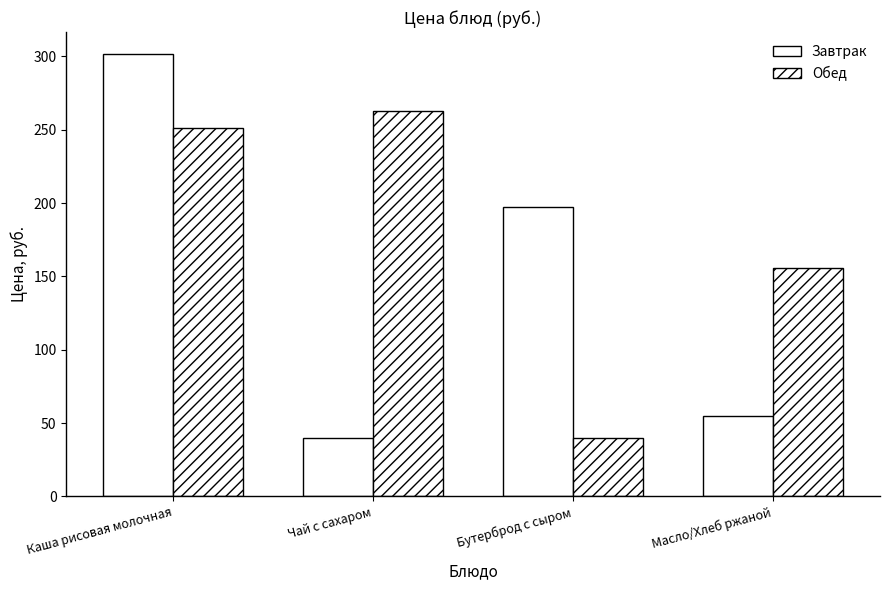

What is the label of the 4th bar from the right?

Каша рисовая молочная